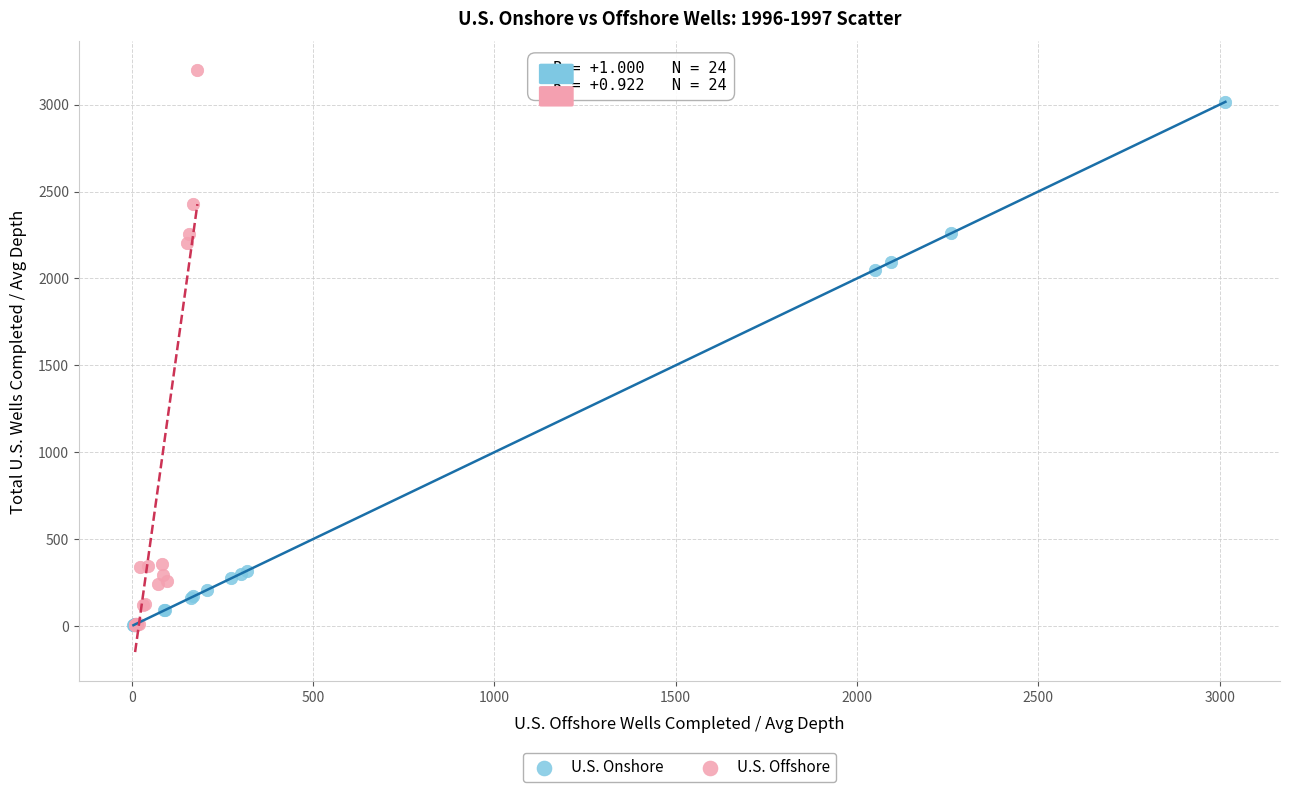

Which series has the largest Y range (max minus min)?

U.S. Offshore